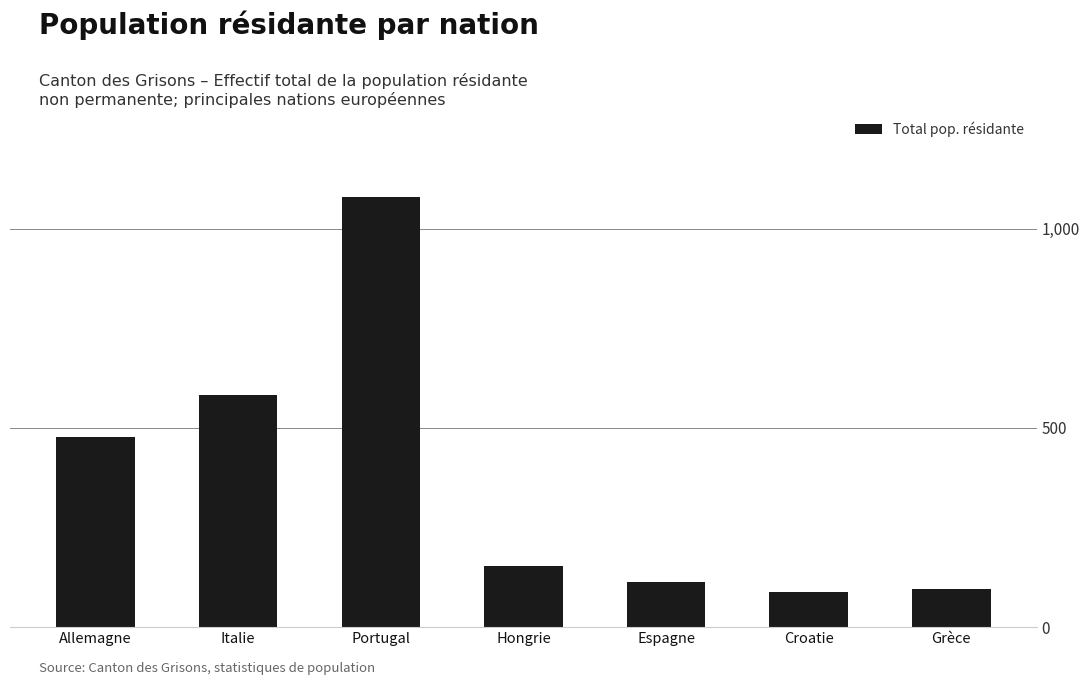

Reading left to right, transcribe all the data shown in this chart.

478	583	1080	153	112	87	95